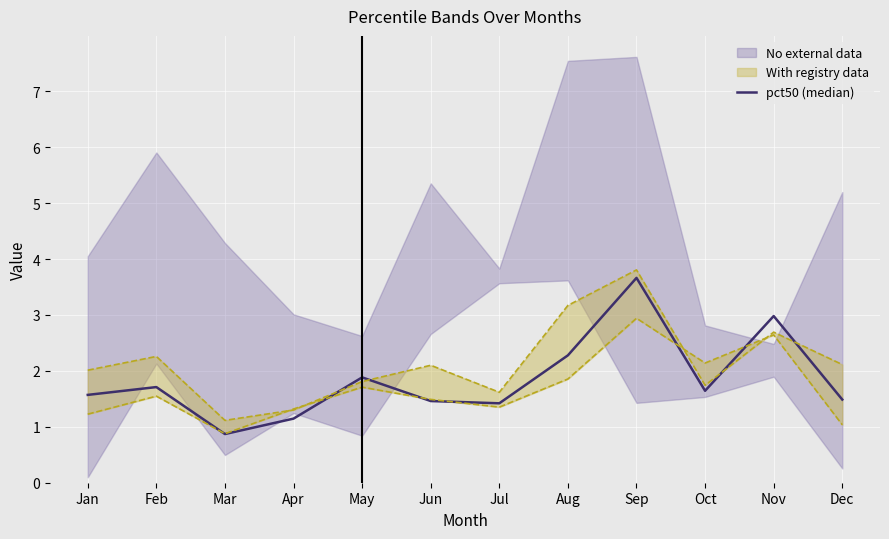

The value at Apr is 1.8. True or false?

False